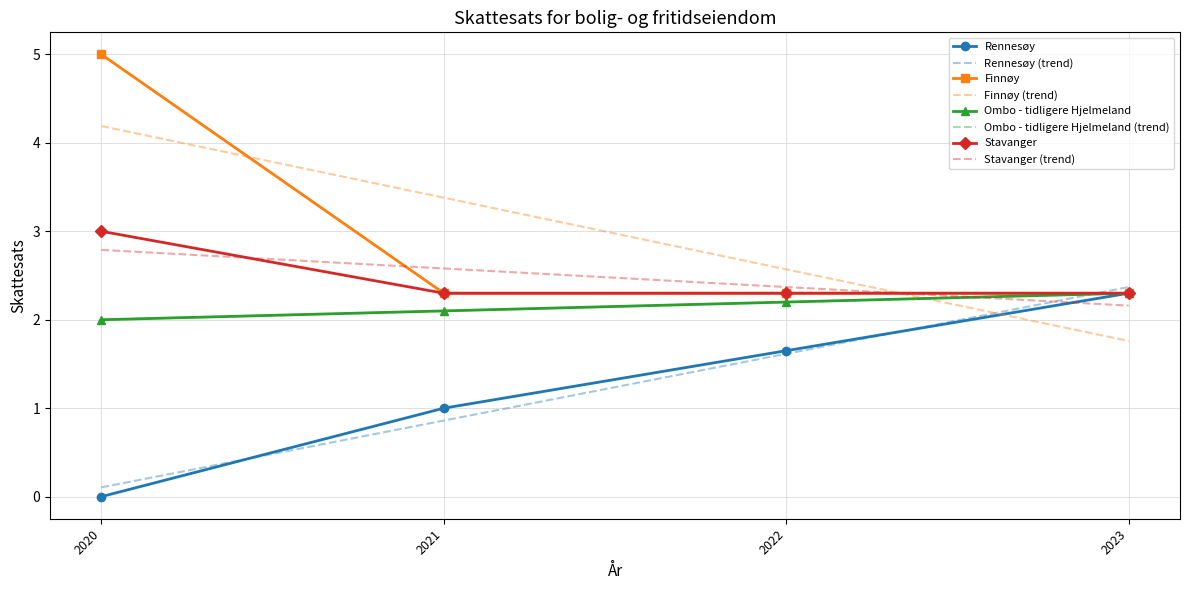

What is the difference between the highest and lowest values at 2022?

0.6